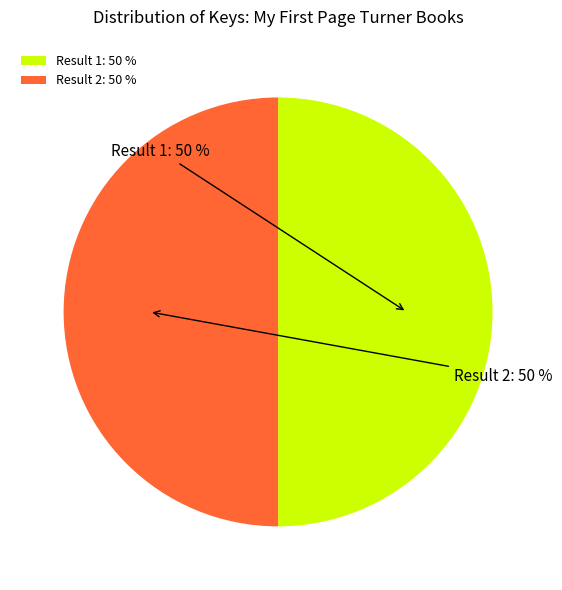

What is the ratio of the value at Result 2: 50 % to the value at Result 1: 50 %?

1.0